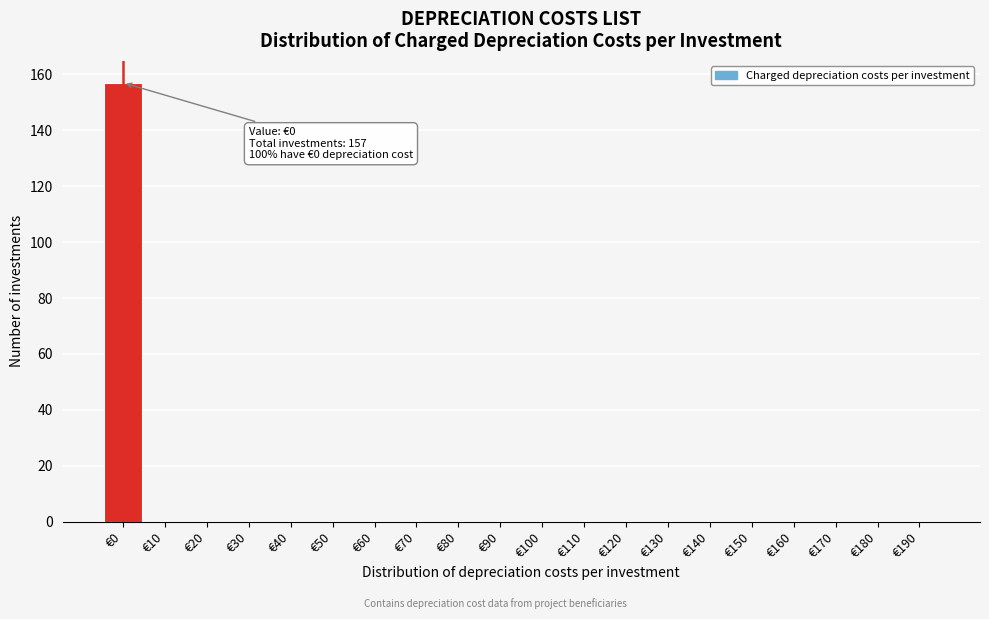

Reading left to right, list all the values displayed in this chart.

€0=157	€10=0	€20=0	€30=0	€40=0	€50=0	€60=0	€70=0	€80=0	€90=0	€100=0	€110=0	€120=0	€130=0	€140=0	€150=0	€160=0	€170=0	€180=0	€190=0